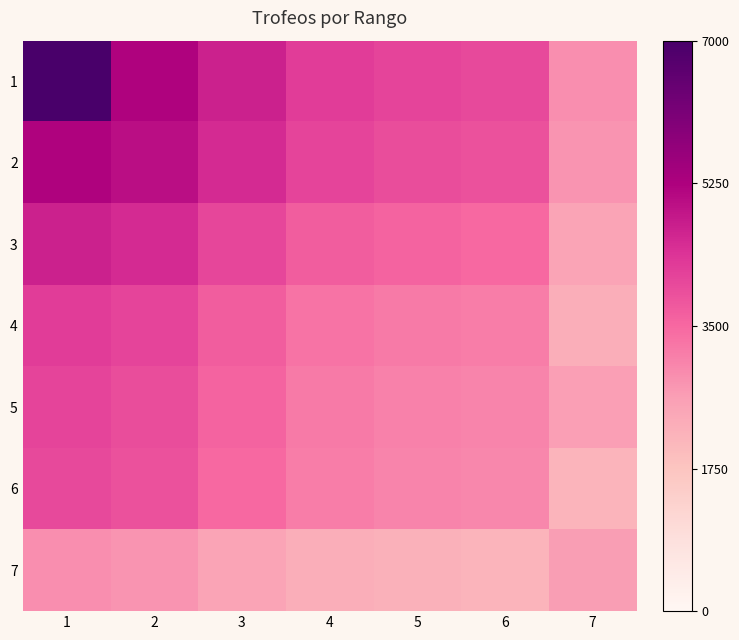

Rank the series by their maximum value, from highest to lowest.

1, 2, 3, 4, 5, 6, 7